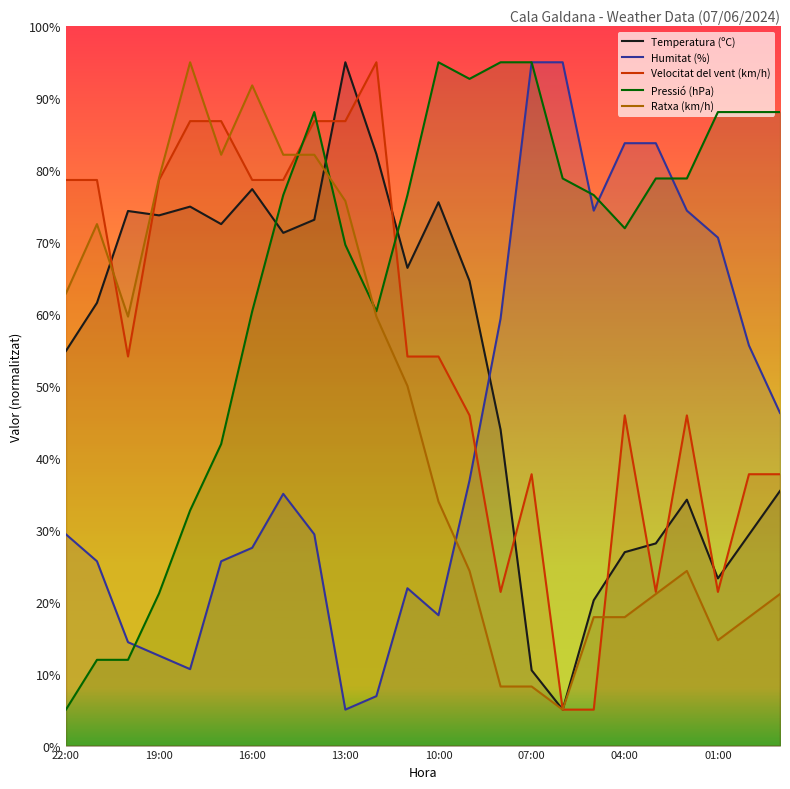

What is the difference between the highest and lowest values at 01:00?

73.4